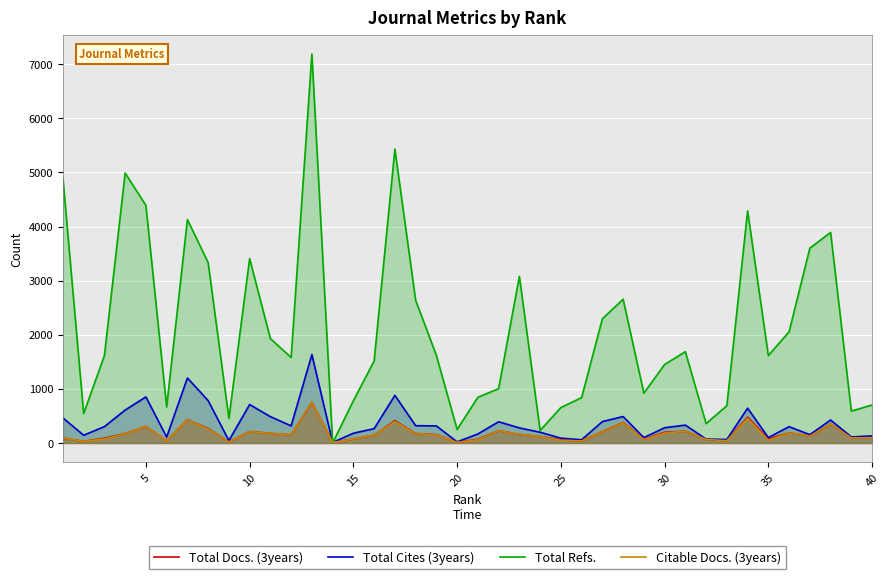

What is the value of the Total Cites (3years) point at the 1st from the left?

464